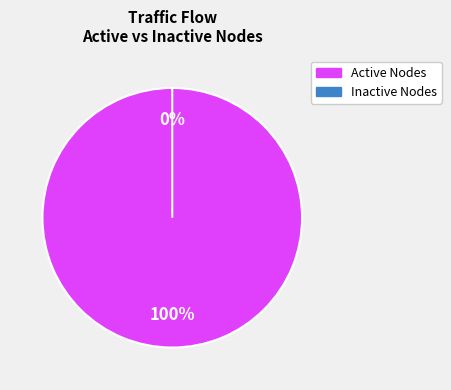

Is there any slice that represents more than half of the pie?

No